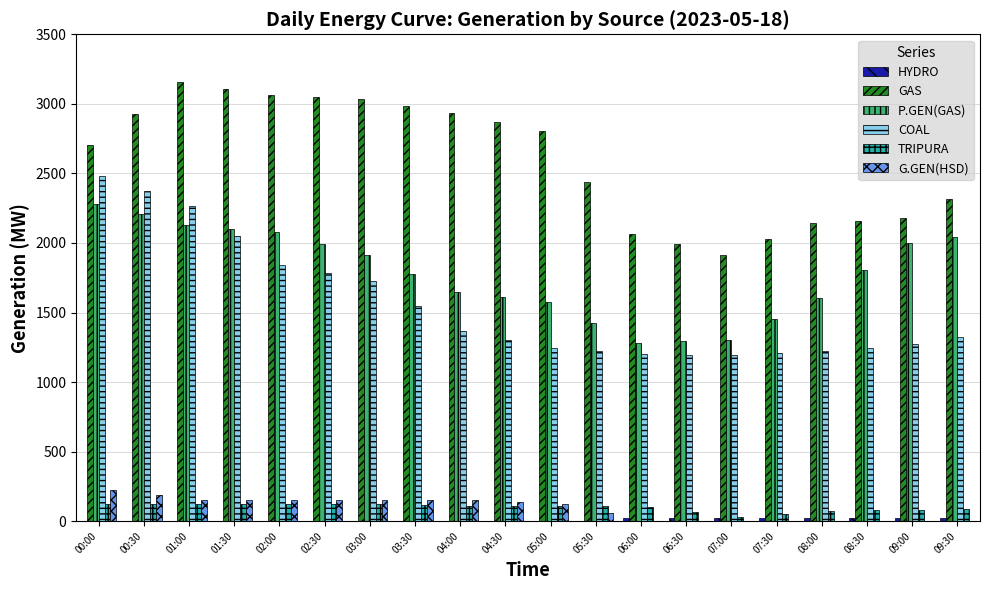

Which series has the largest total across all categories?

GAS